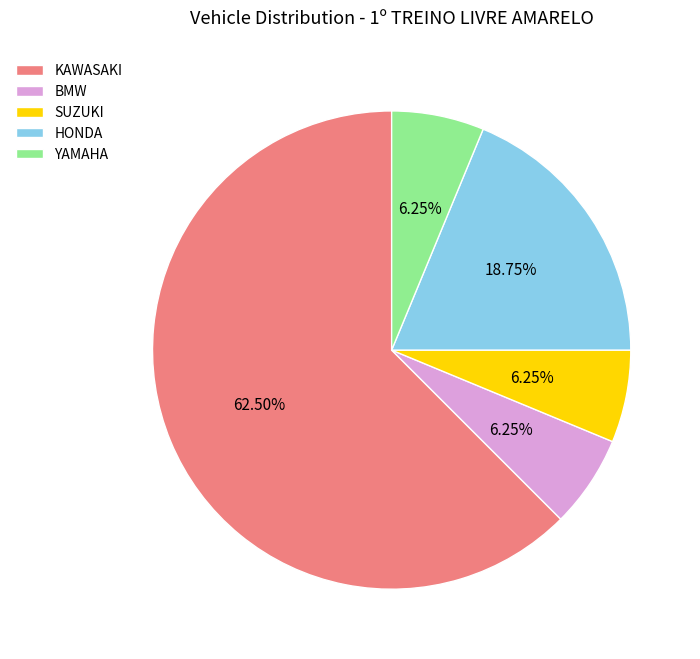

Which category has the biggest portion of the pie?

KAWASAKI